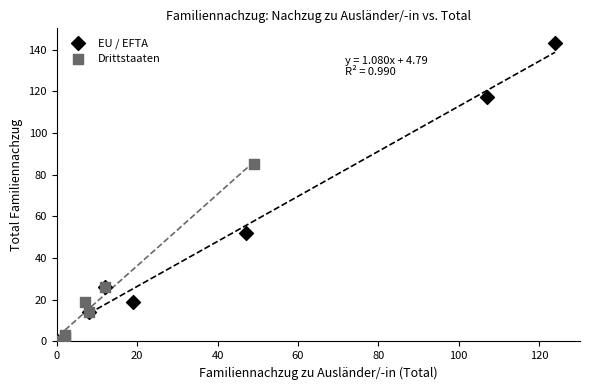

Which series reaches the maximum Y coordinate?

EU / EFTA